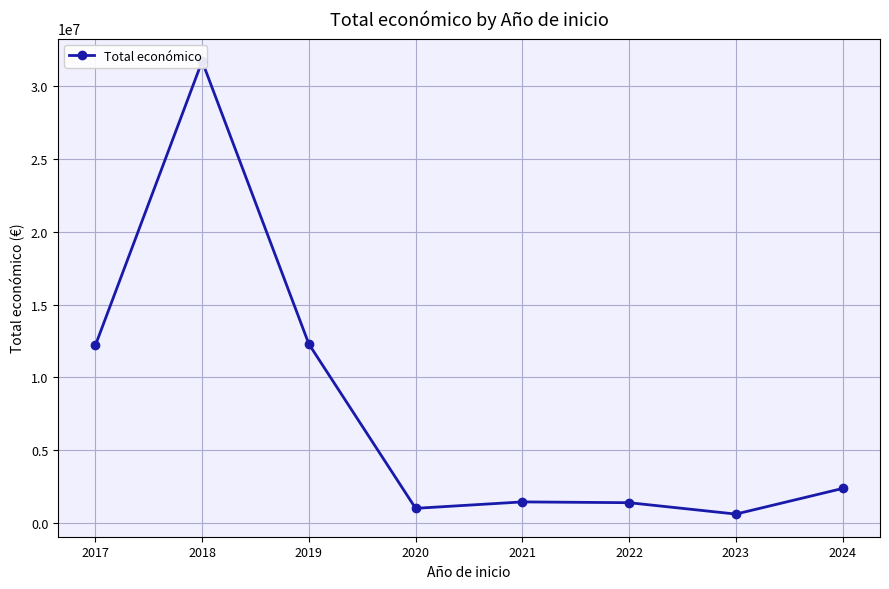

Rank the categories by value from lowest to highest.

2023, 2020, 2022, 2021, 2024, 2017, 2019, 2018